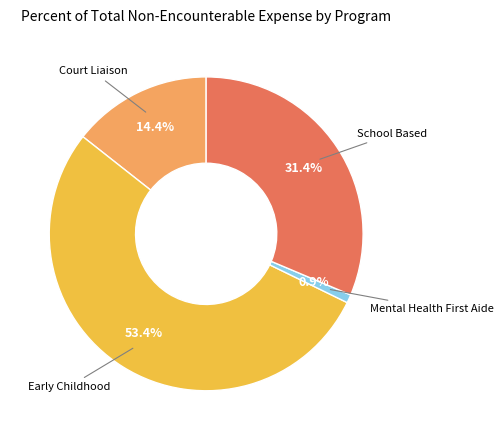

Is there any slice that represents more than half of the pie?

Yes